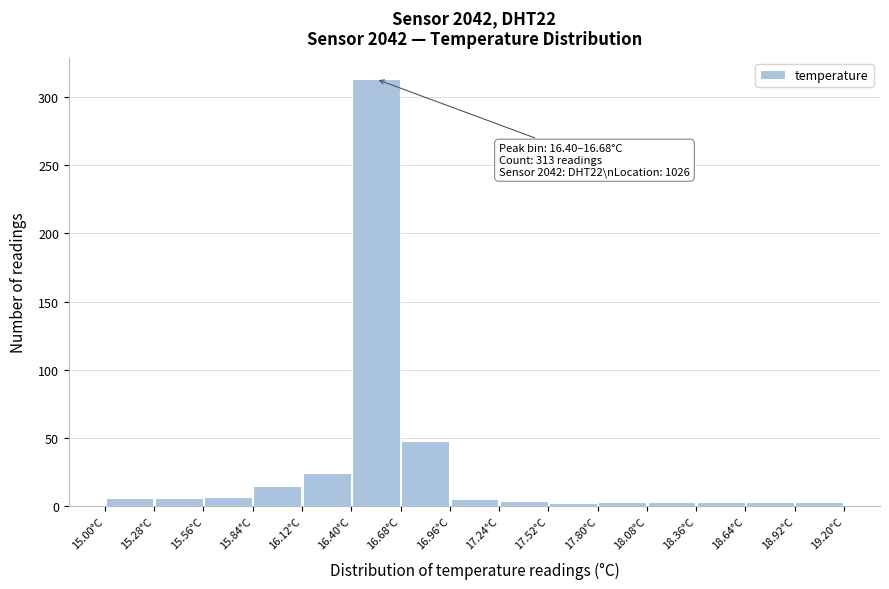

Which range on the x-axis has the tallest bar?

16.40 to 16.68